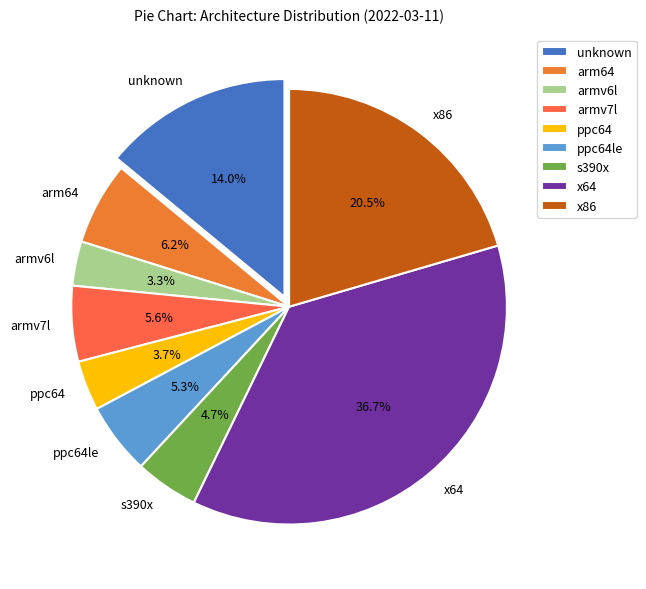

Between arm64 and armv6l, which is larger?

arm64